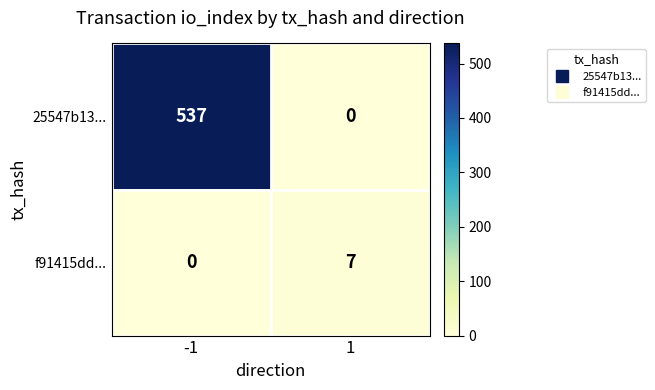

What is the maximum value for f91415dd...?

7